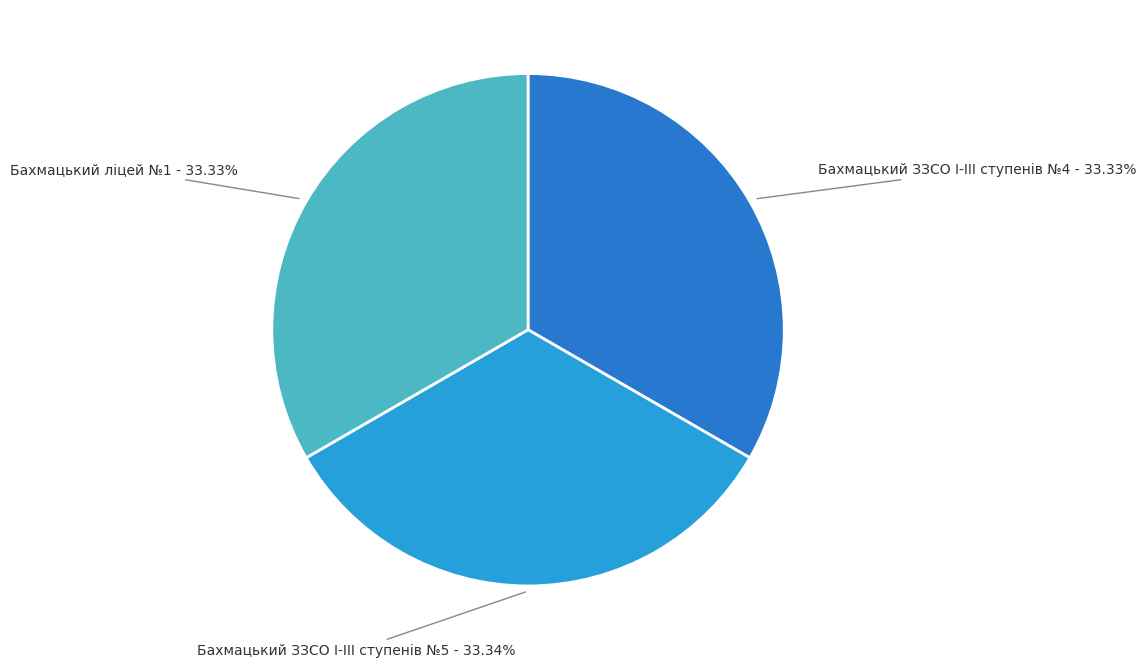

What is the ratio of the value at Бахмацький ЗЗСО І-ІІІ ступенів №4 to the value at Бахмацький ліцей №1?

1.0